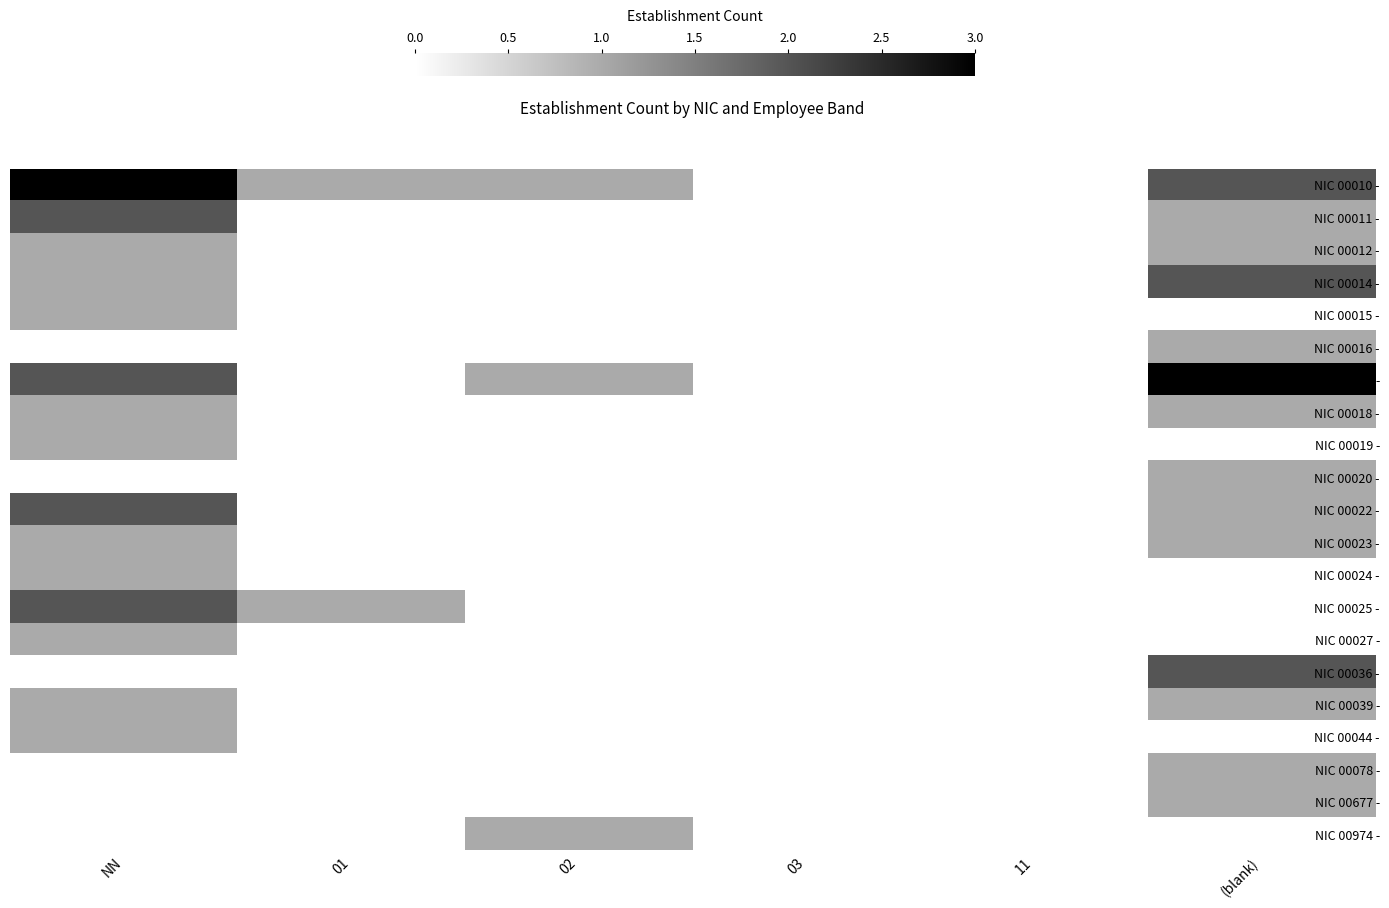

How many series are shown in this chart?

21